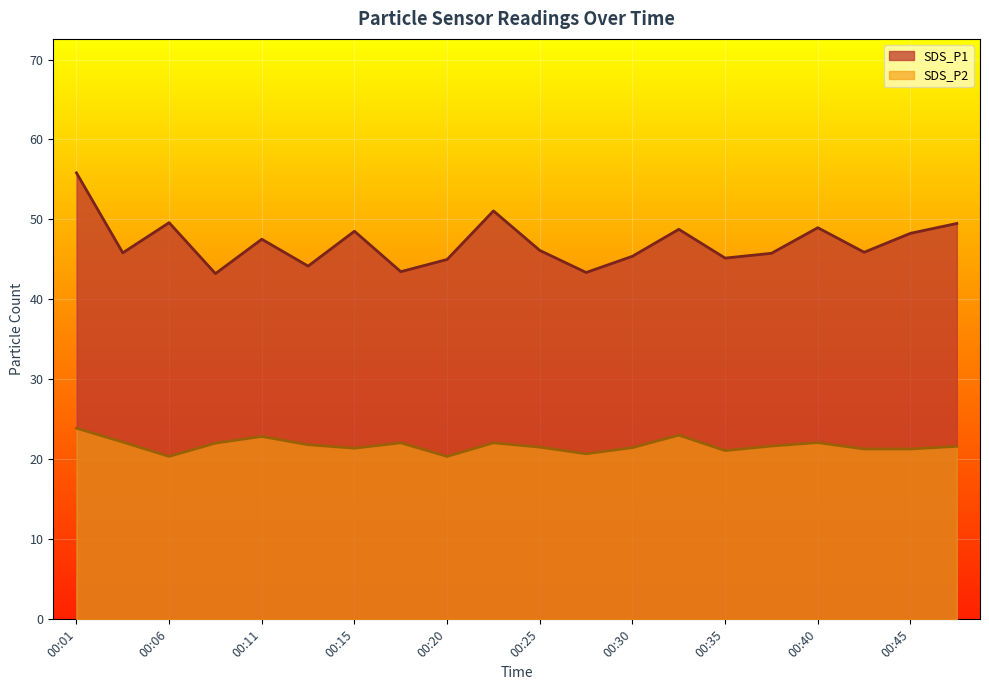

What is the sum of the SDS_P1 values at 00:11 and 00:45?

95.8